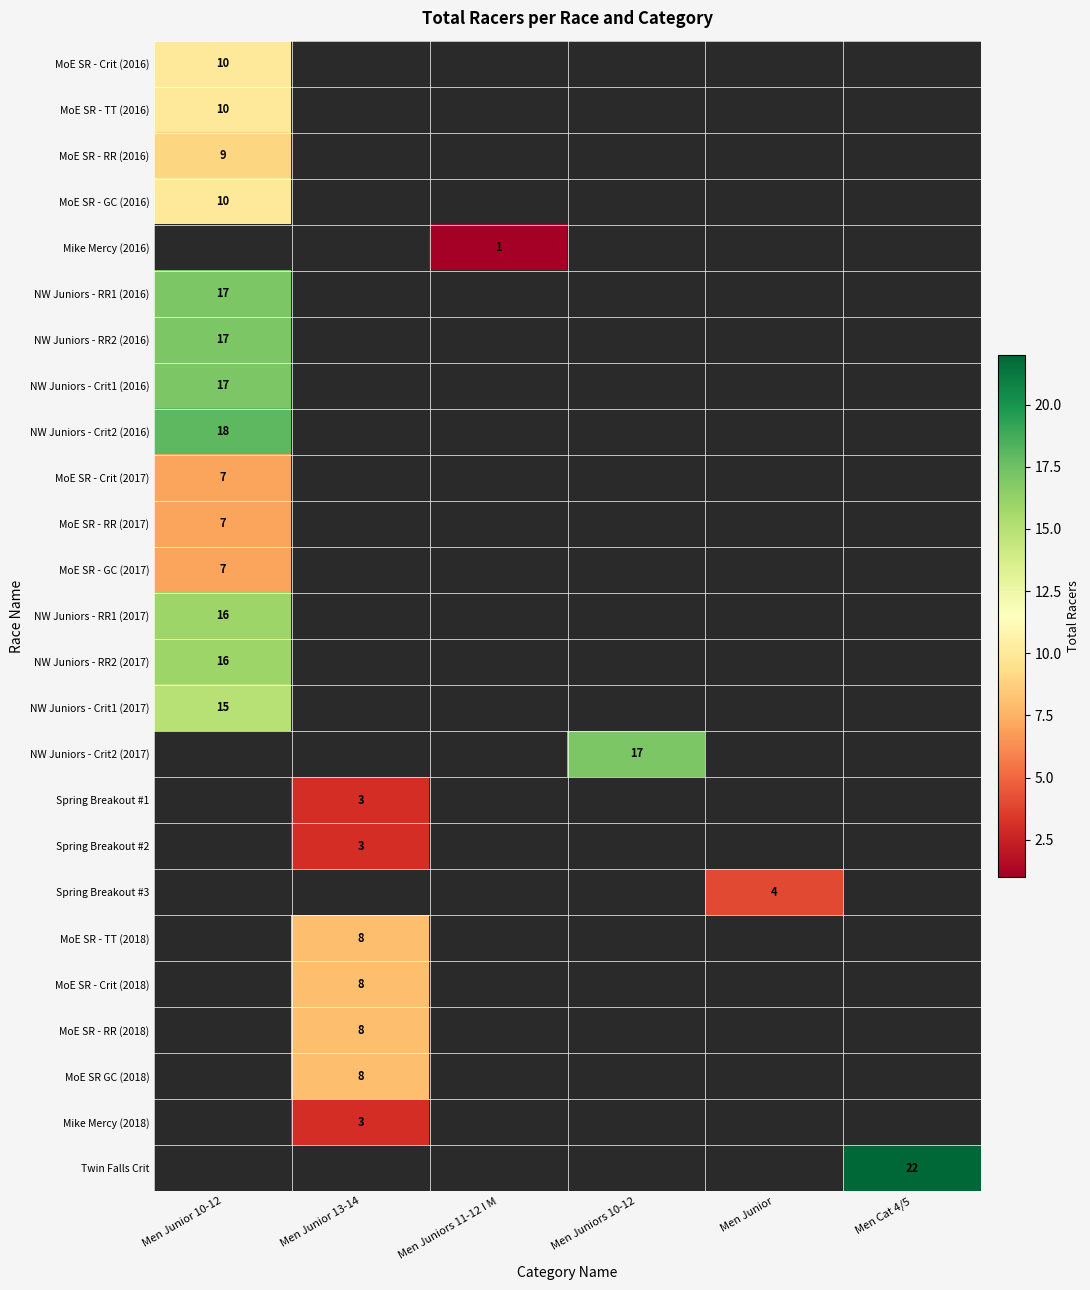

How many series are shown in this chart?

25